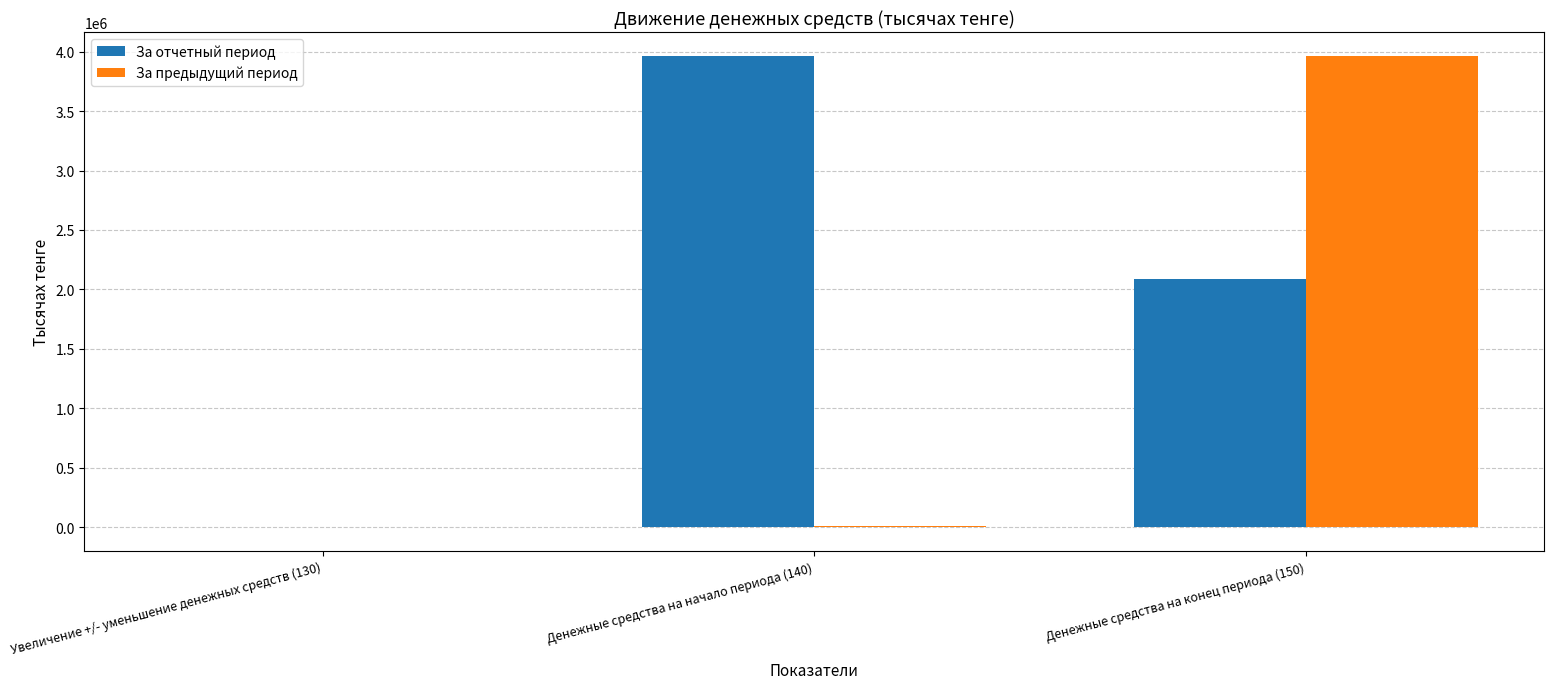

Which series has the largest total across all categories?

За отчетный период